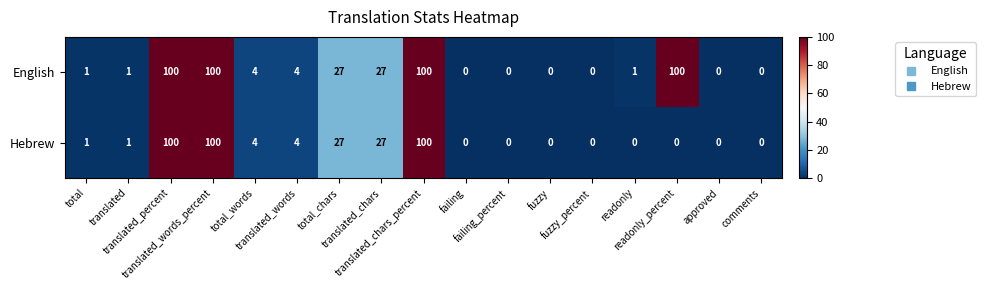

List the series in order of their overall mean, highest first.

English, Hebrew